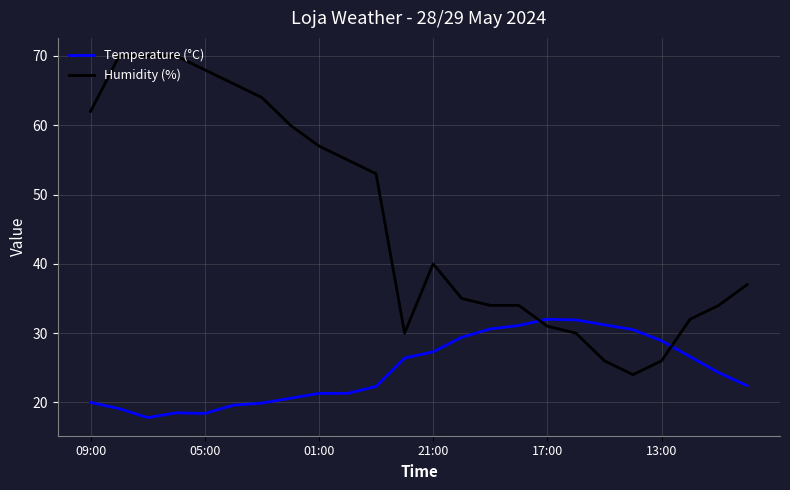

Does the chart have visible grid lines?

Yes